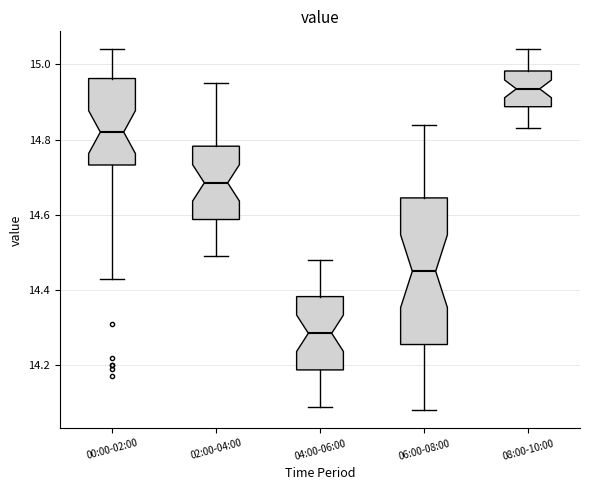

Reading left to right, read every box against the y-axis: the position of its median line, the range the box covers, and the ends of its whiskers. The values are not printed on the chart, so give them approximately, as read against the axis.

00:00-02:00: median 14.82, box 14.74 to 14.96, whiskers 14.44 to 15.04
02:00-04:00: median 14.68, box 14.58 to 14.78, whiskers 14.50 to 14.96
04:00-06:00: median 14.28, box 14.18 to 14.38, whiskers 14.10 to 14.48
06:00-08:00: median 14.46, box 14.26 to 14.64, whiskers 14.08 to 14.84
08:00-10:00: median 14.94, box 14.88 to 14.98, whiskers 14.84 to 15.04